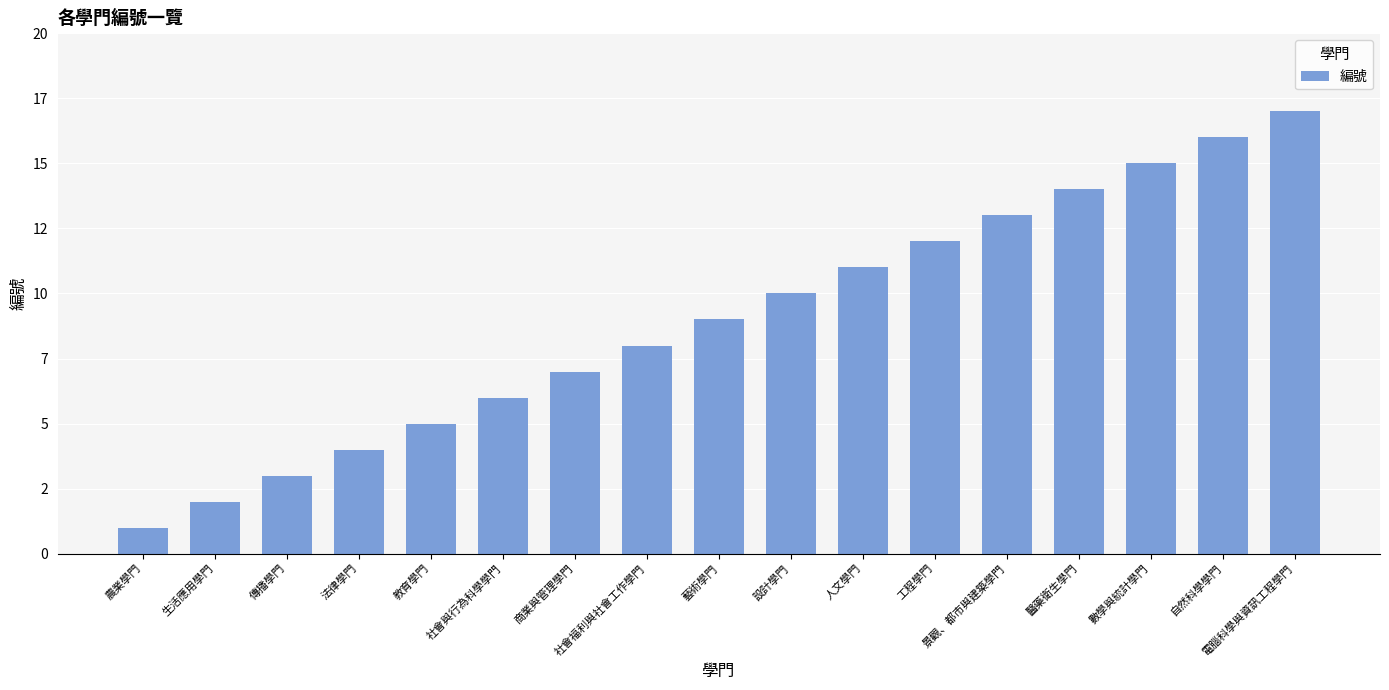

Does the chart contain any negative values?

No